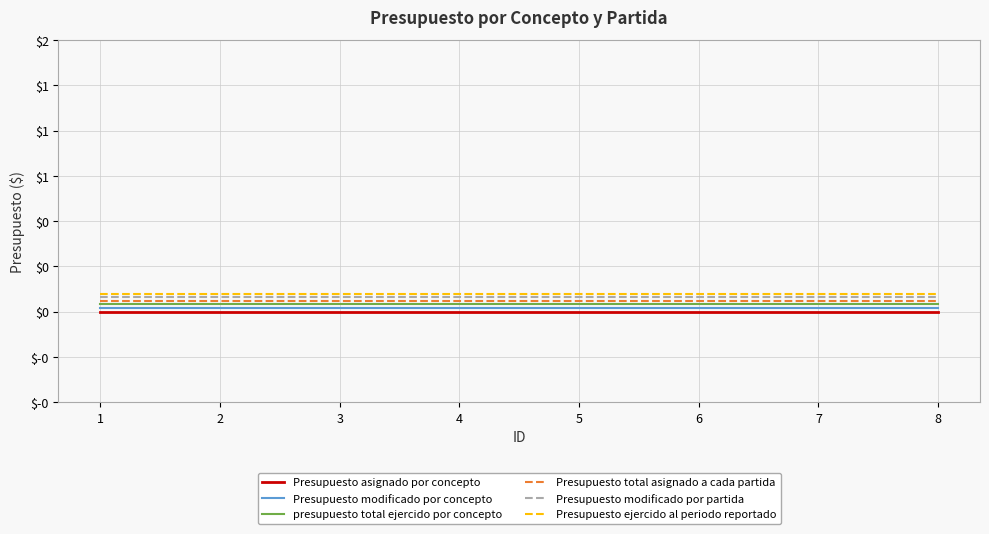

Which series has the widest spread of values?

Presupuesto asignado por concepto